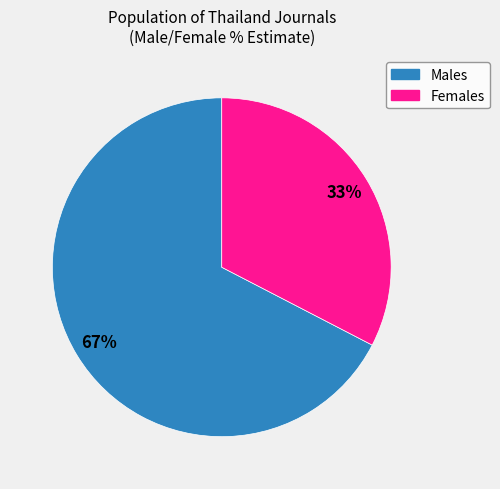

To the nearest percent, what is the average slice percentage?

50%